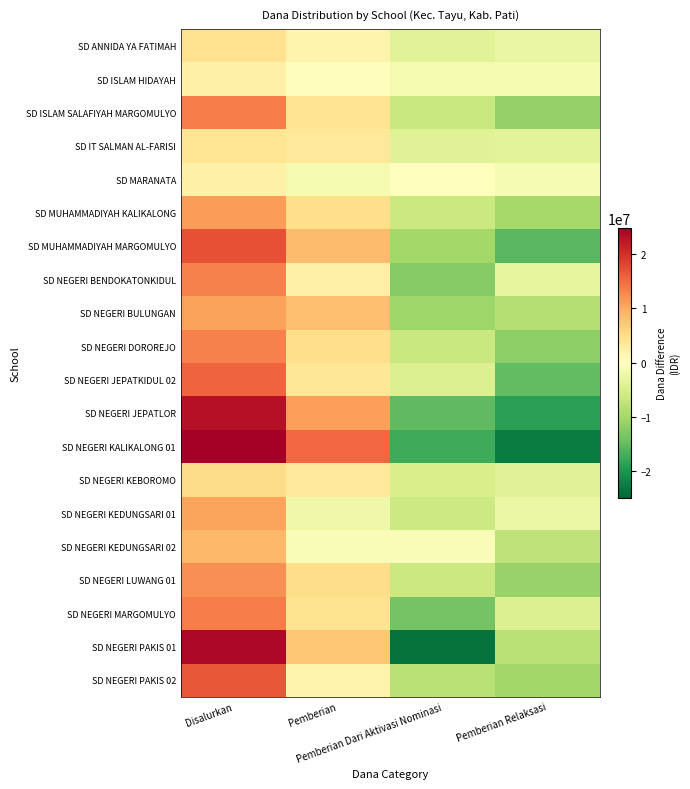

What is the difference between the highest and lowest values at Disalurkan?

22725000